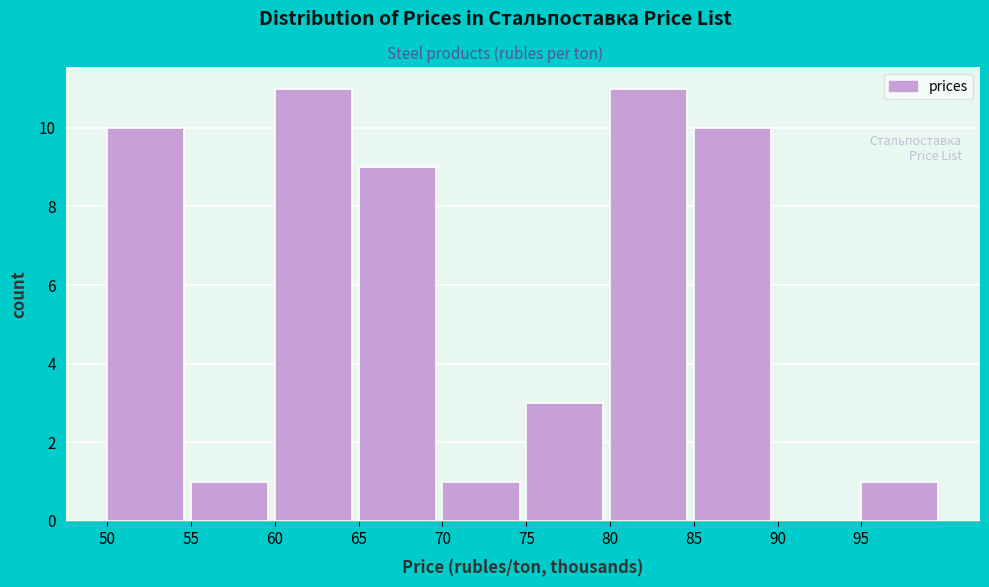

Reading left to right, list all the values displayed in this chart.

50=10	55=1	60=11	65=9	70=1	75=3	80=11	85=10	90=0	95=1